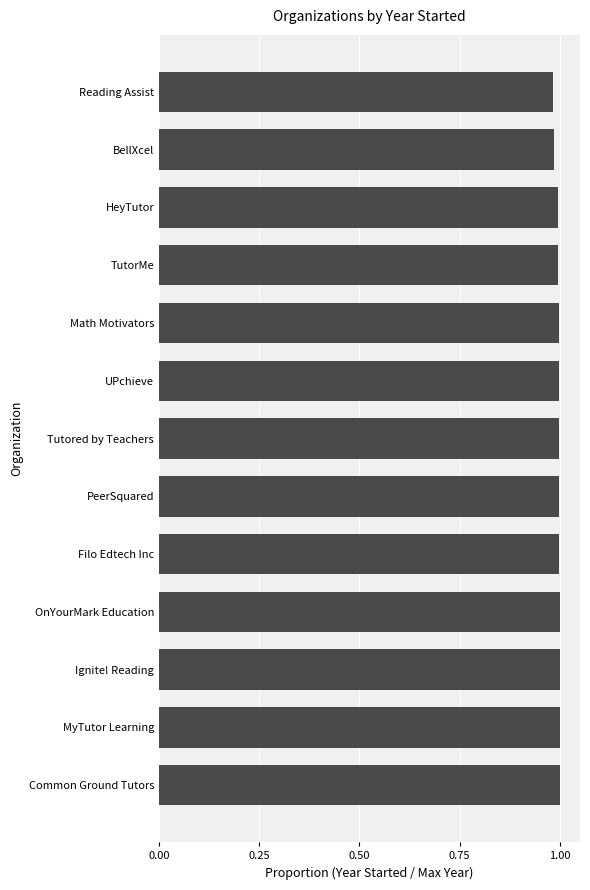

The chart shows a value of 1.0 at HeyTutor. True or false?

True